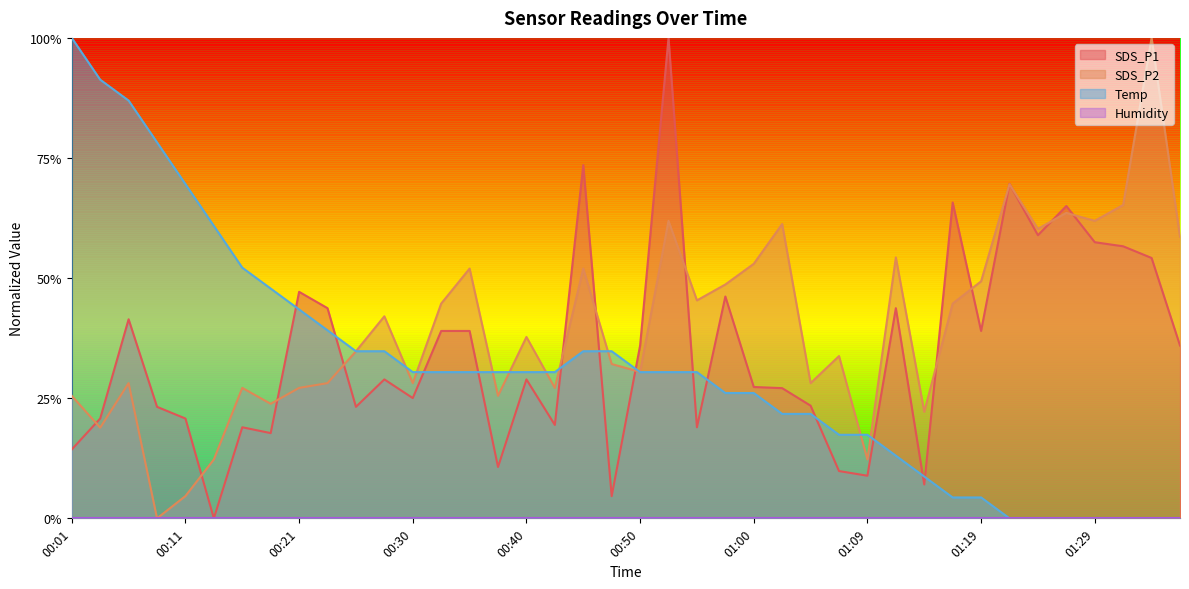

Does the chart have visible grid lines?

No